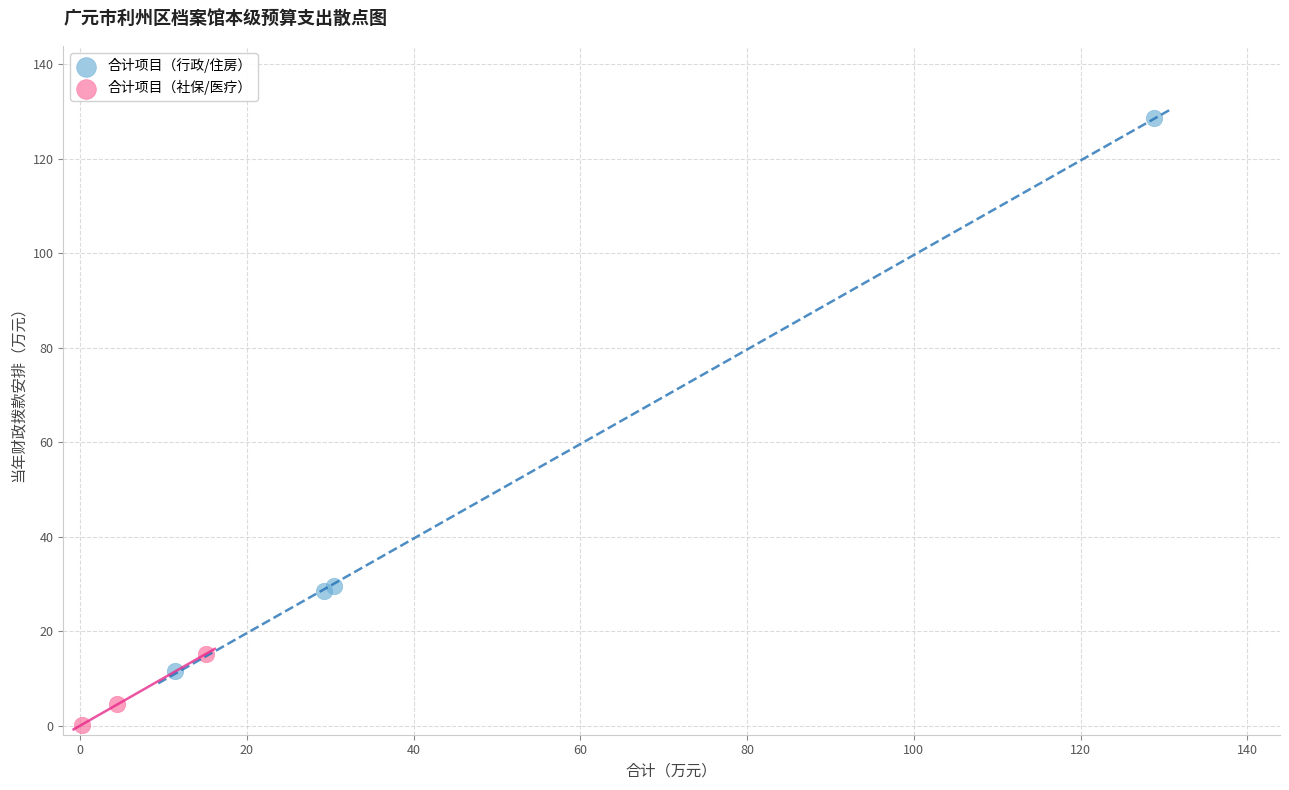

What are all the series names shown in the legend?

合计项目（行政/住房）, 合计项目（社保/医疗）